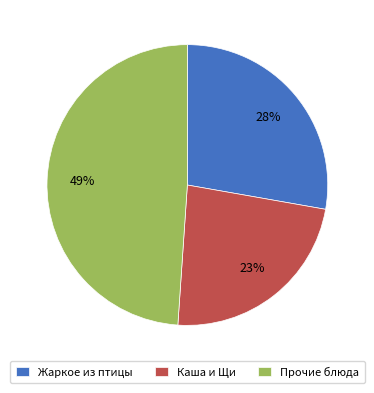

Is there any slice that represents more than half of the pie?

No